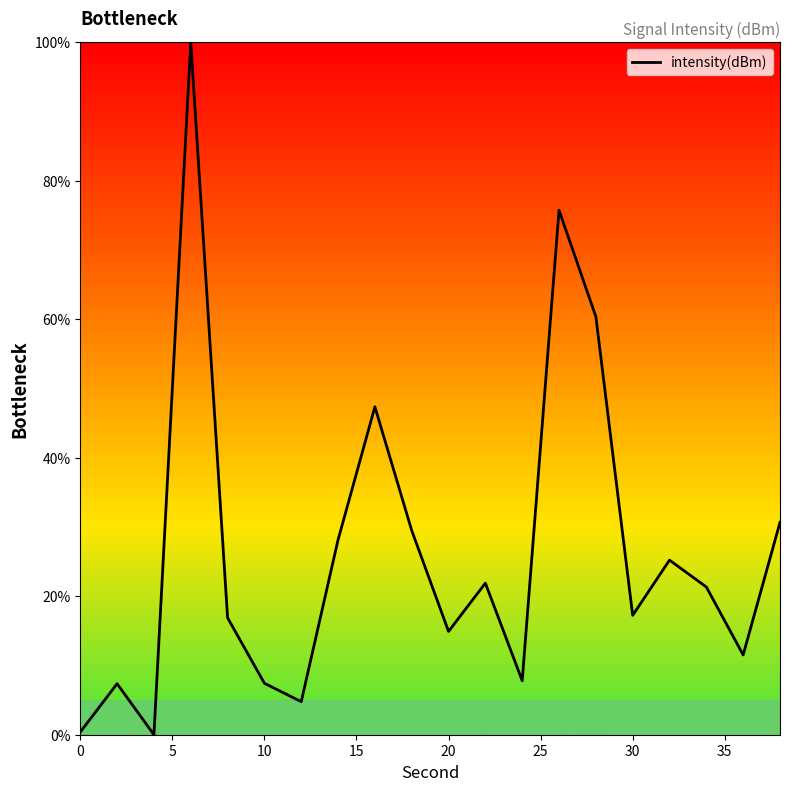

What is the greatest value displayed?

100.0